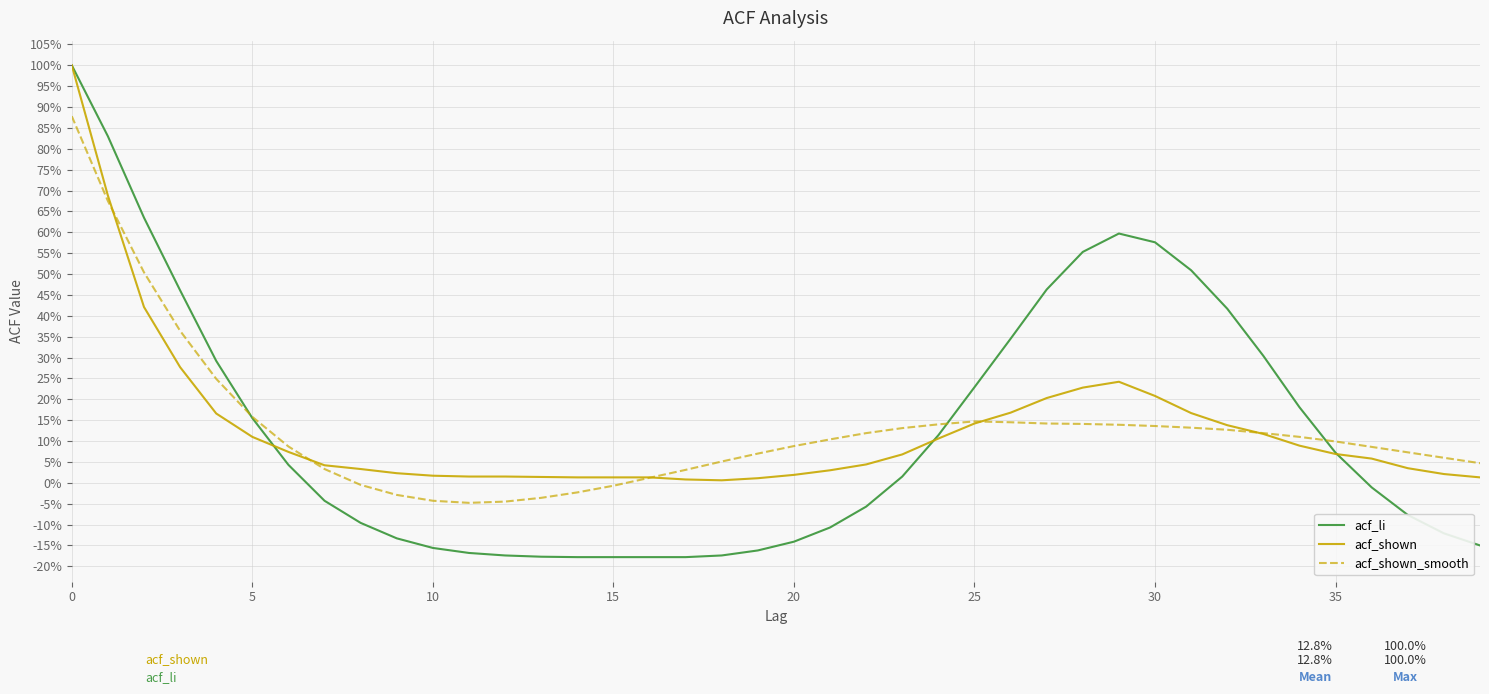

Does the chart have visible grid lines?

Yes